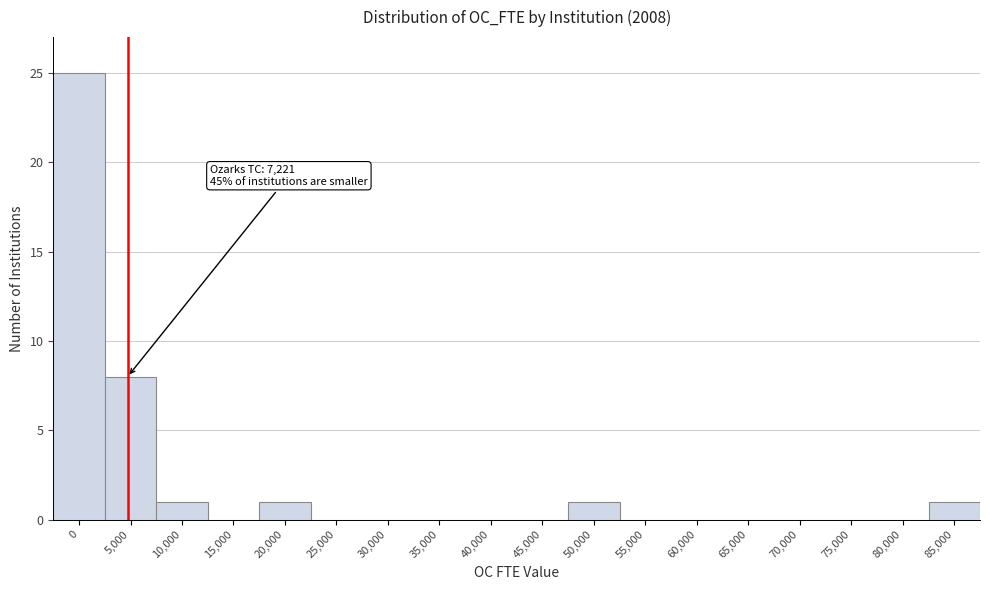

Reading left to right, what are all the values shown in this chart?

0=25	5,000=8	10,000=1	15,000=0	20,000=1	25,000=0	30,000=0	35,000=0	40,000=0	45,000=0	50,000=1	55,000=0	60,000=0	65,000=0	70,000=0	75,000=0	80,000=0	85,000=1